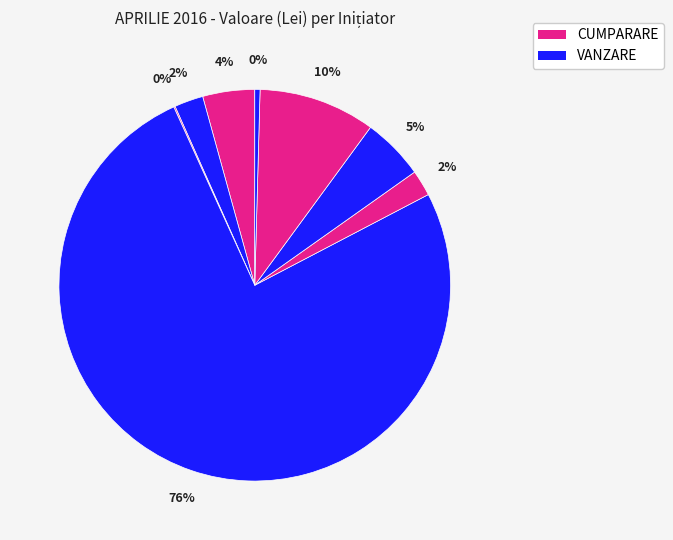

Is there a majority slice in this chart?

Yes